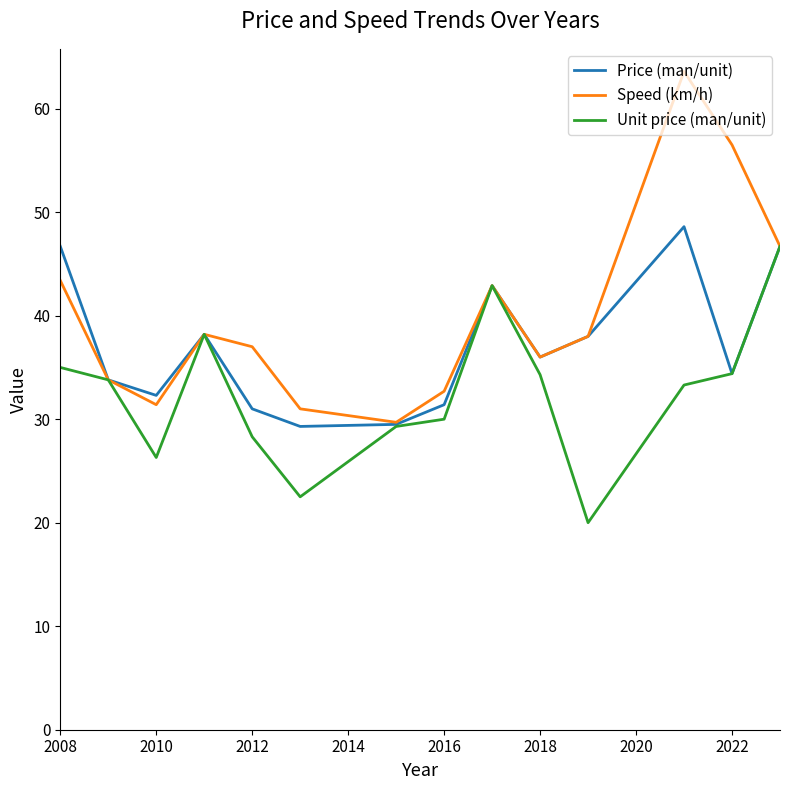

What is the lowest value of the Speed (km/h) series?

29.7